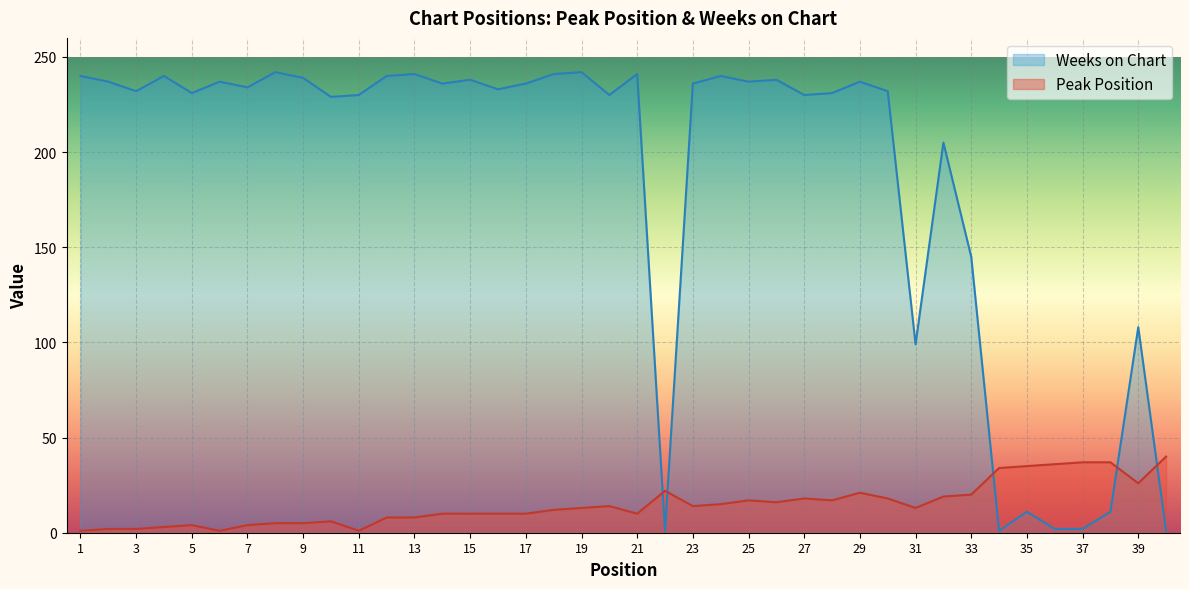

At how many categories does at least one series exceed 14?

40